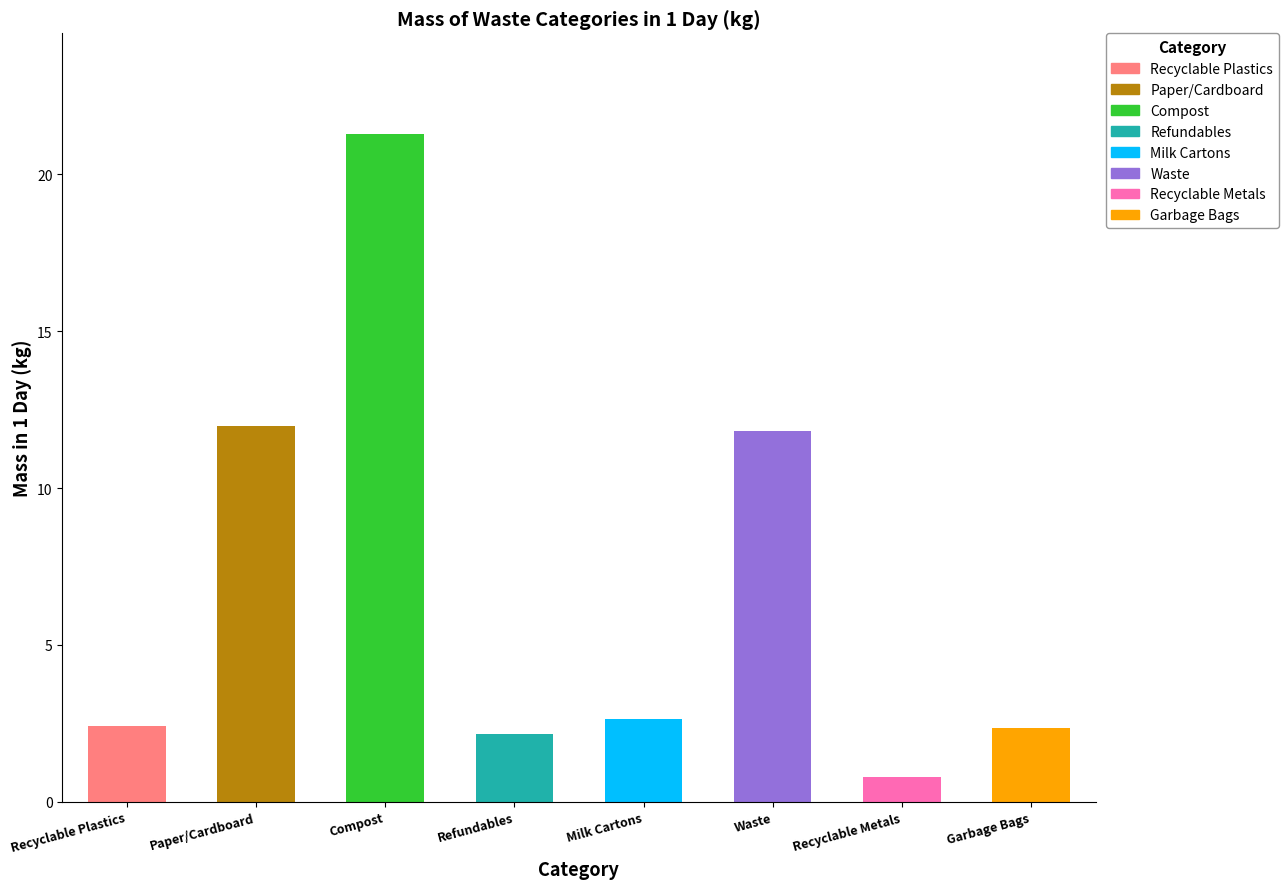

What is the change in value from Compost to Recyclable Metals?

-20.5